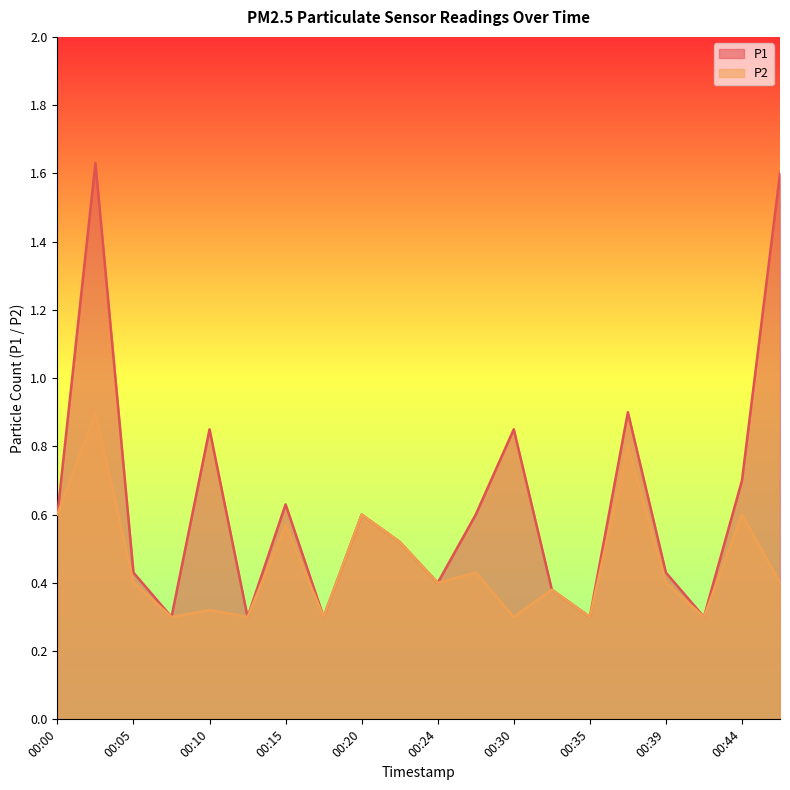

Rank the series by their maximum value, from highest to lowest.

P1, P2